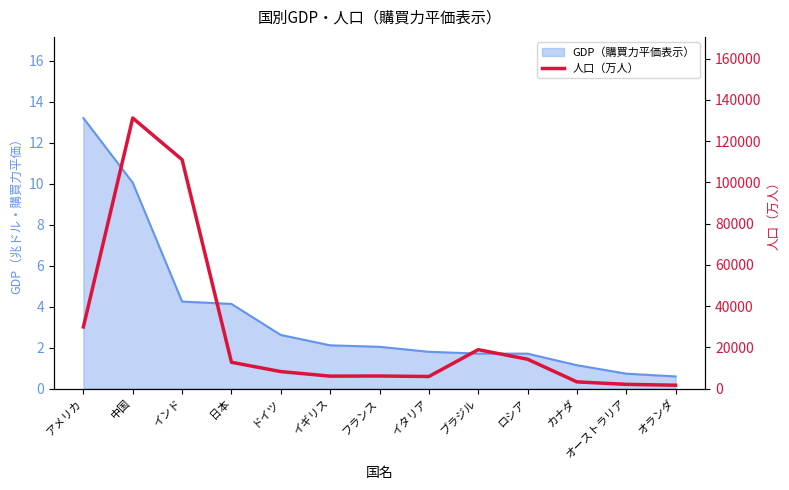

Where is the data nearest to the value 66406?

アメリカ